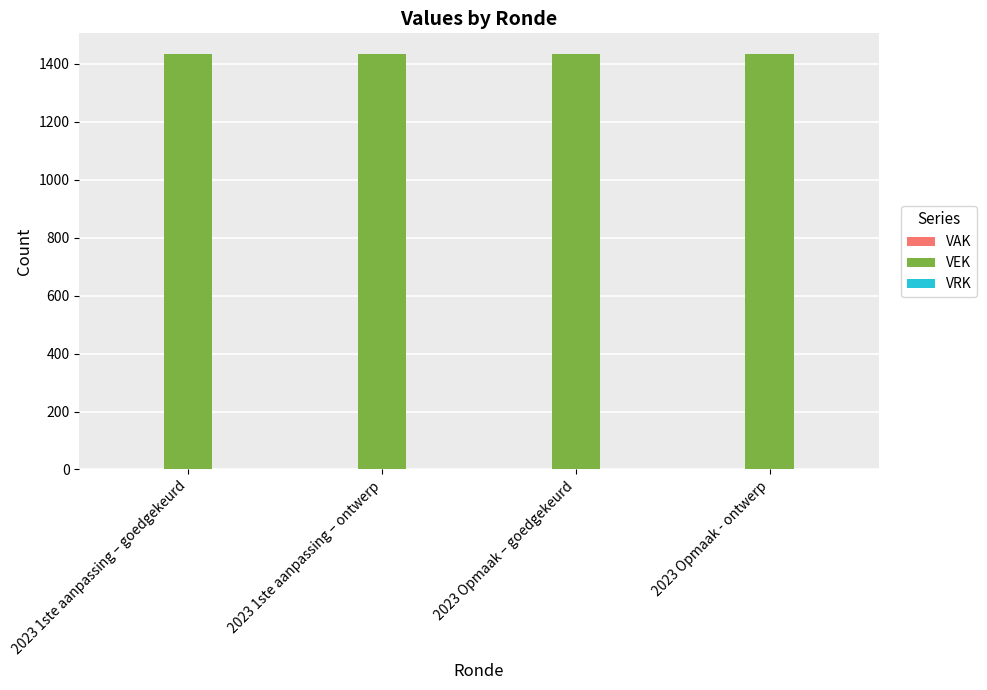

At how many categories does at least one series exceed 1378?

4